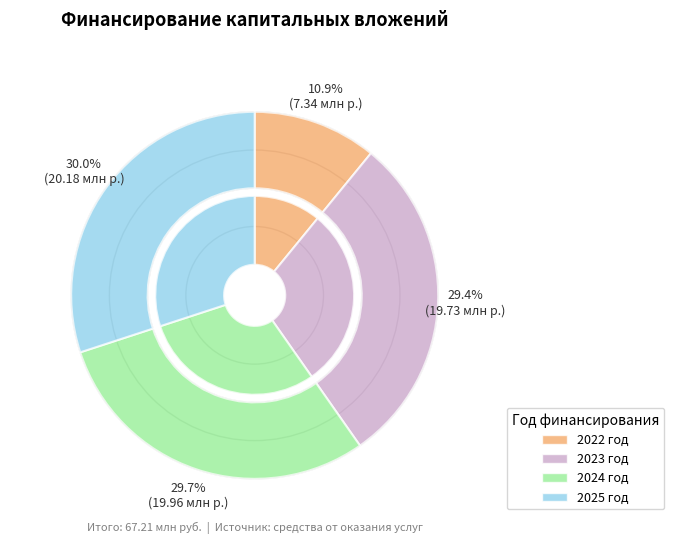

The 2024 slice represents 30% of the pie. True or false?

True